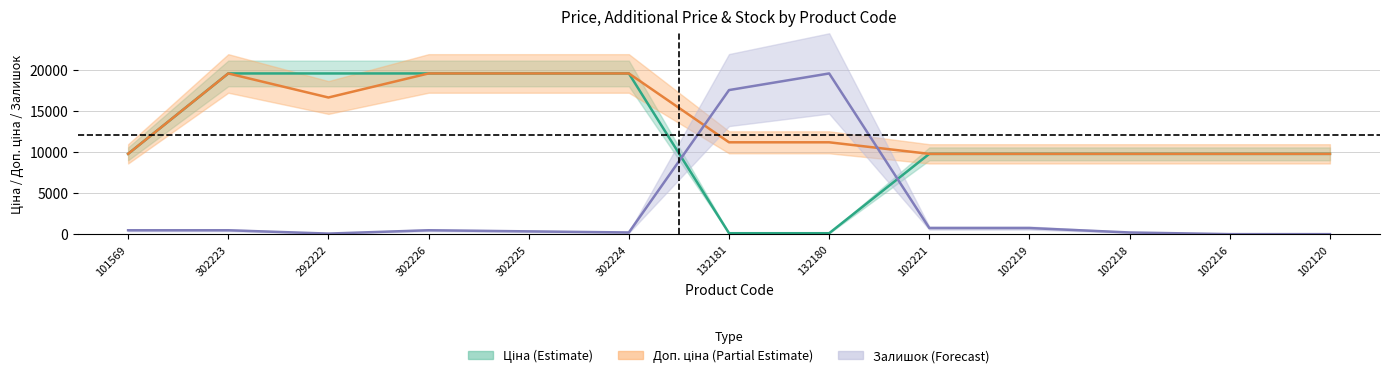

List the series in order of their peak value, lowest first.

Ціна, Доп. ціна, Залишок